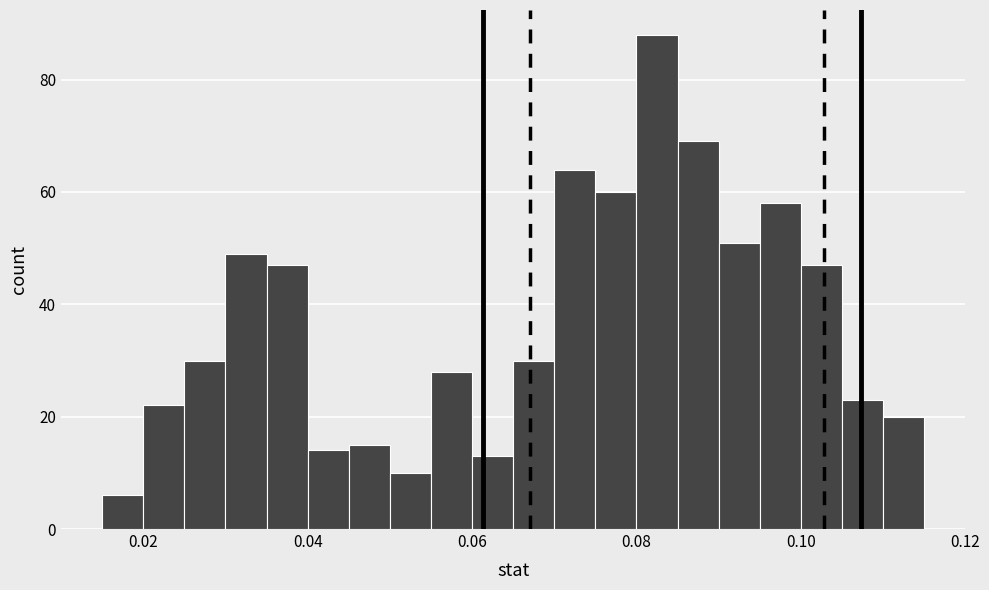

Read against the x-axis, roughly where is the centre of the tallest bar?

0.082